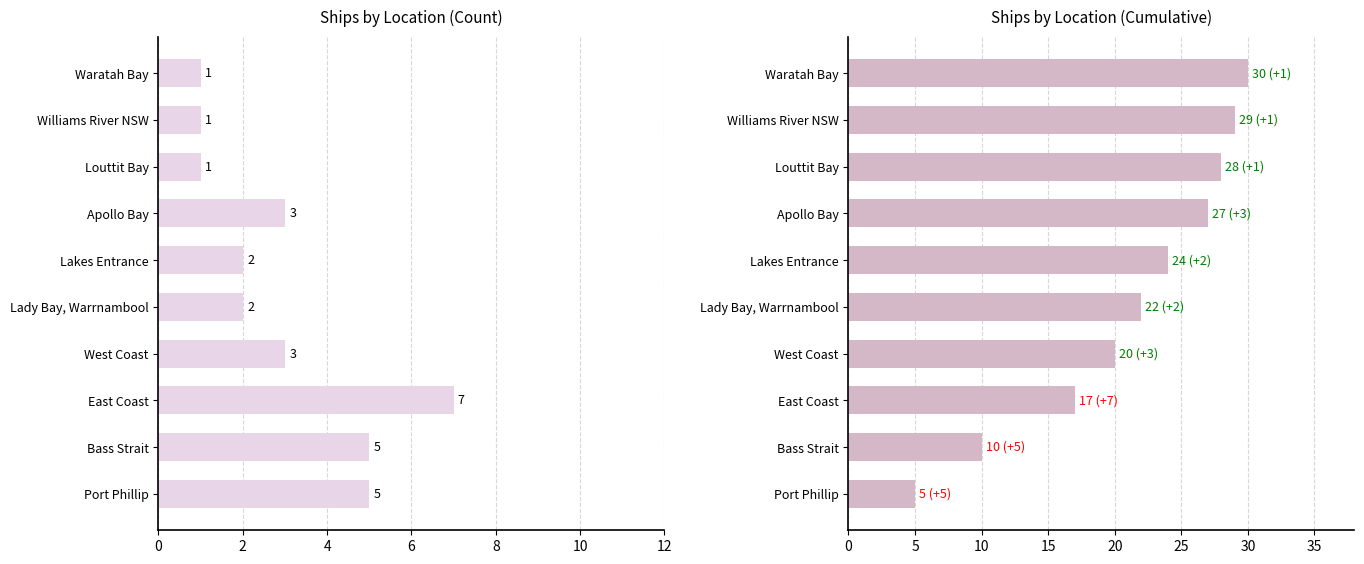

The value of Count at Bass Strait is 3. True or false?

False